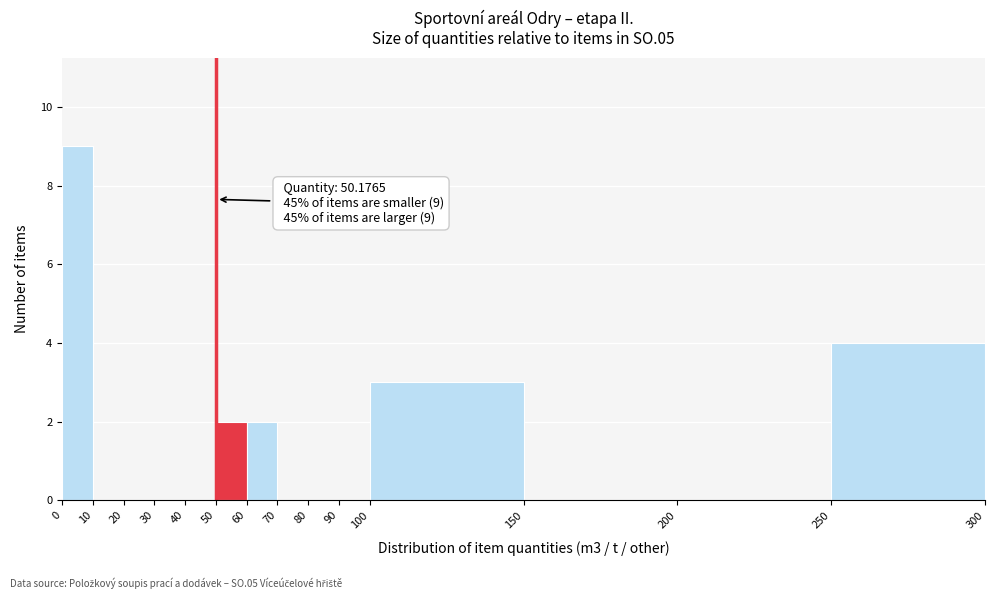

Which range on the x-axis has the tallest bar?

0 to 10